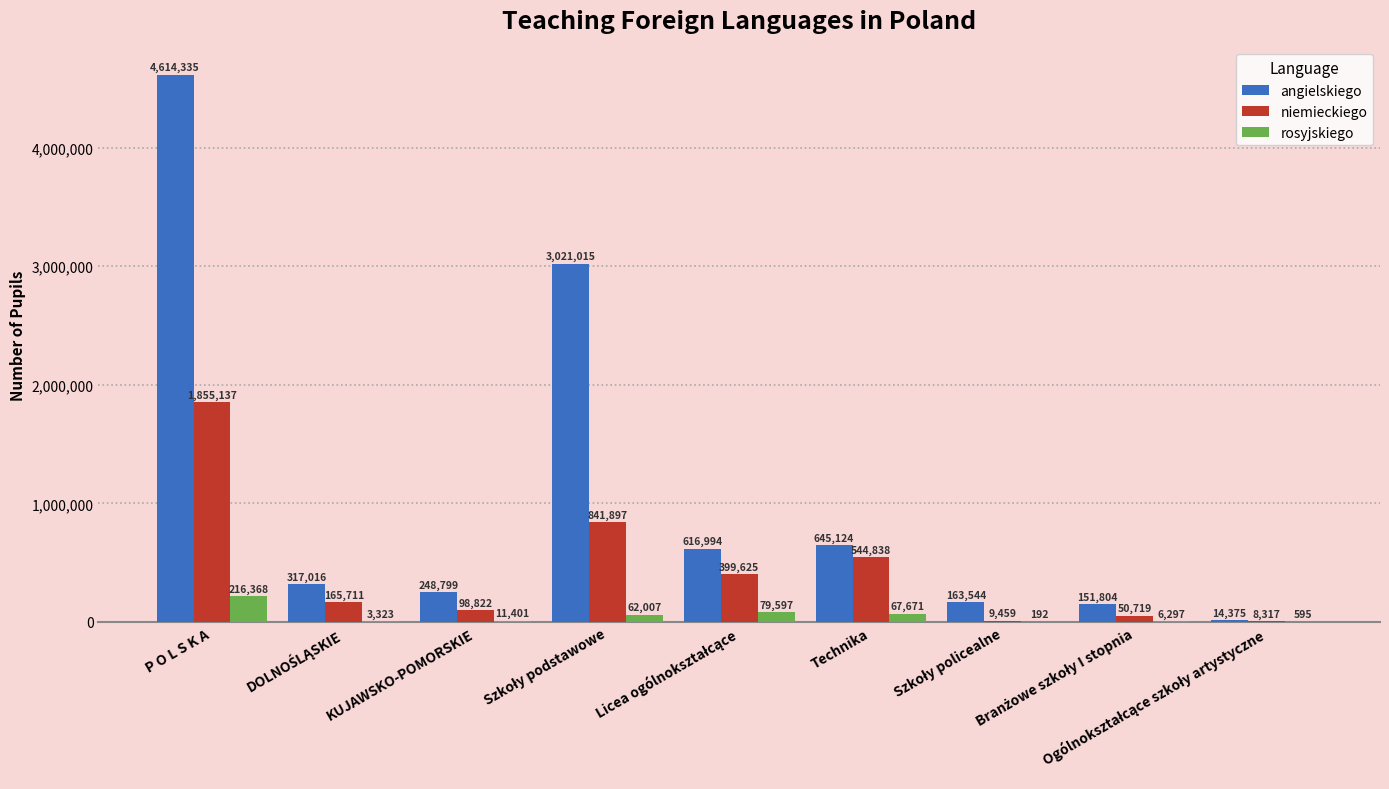

Which series has the largest total across all categories?

angielskiego